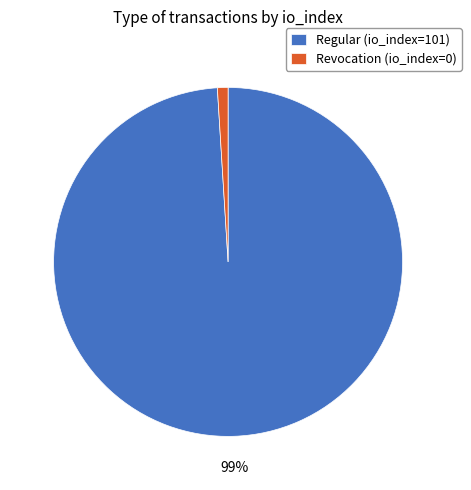

To the nearest percent, what is the combined percentage of Revocation (io_index=0) and Regular (io_index=101)?

100%